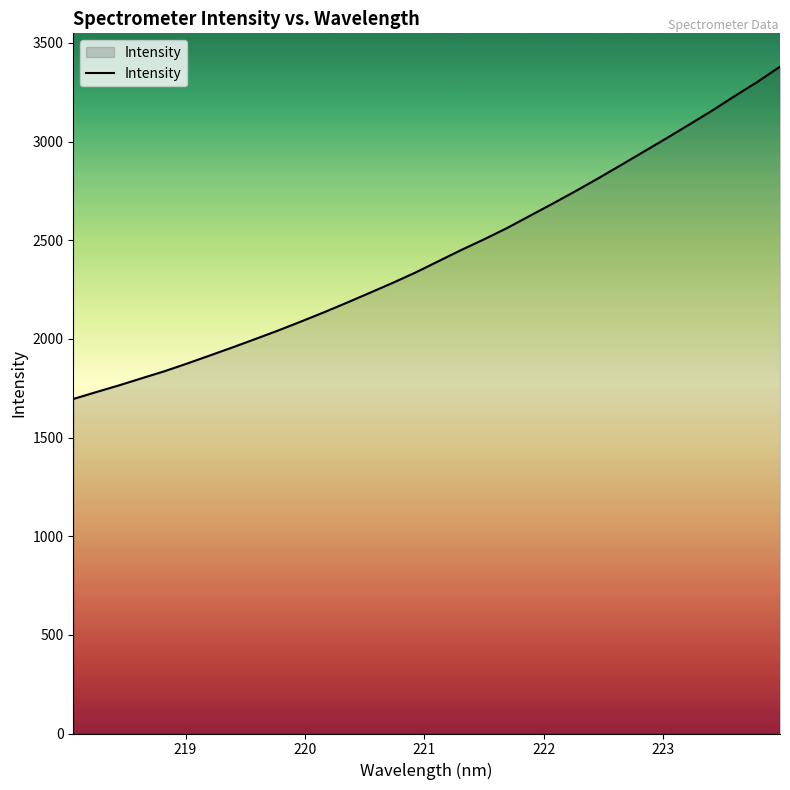

How many lines are shown in the chart?

1